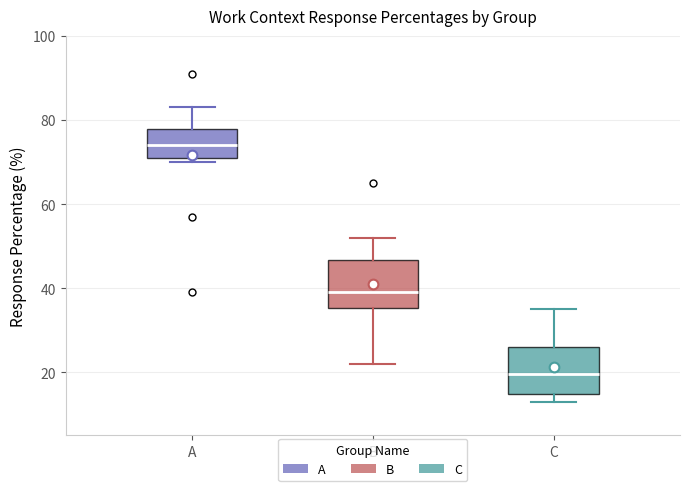

Where is the upper edge of the box for C on the y-axis? The values are not printed on the chart, so give them approximately, as read against the axis.

26